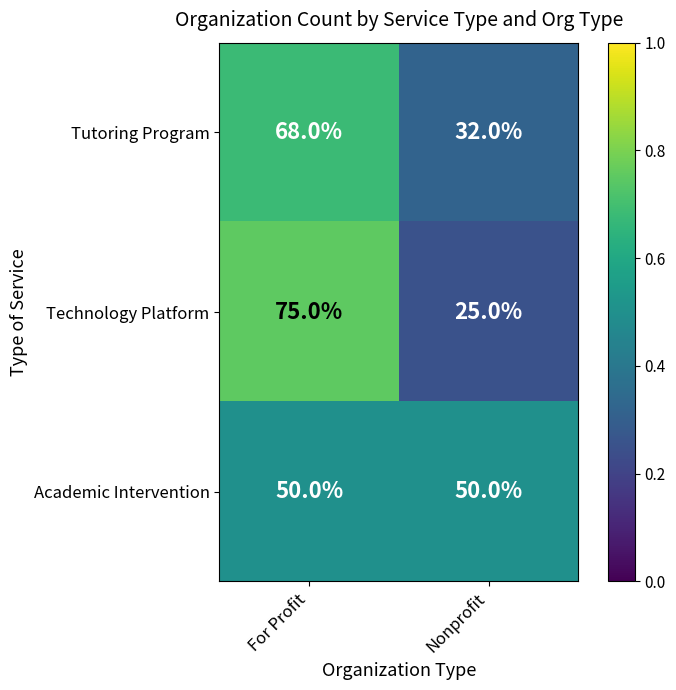

Is the value of Academic Intervention at Nonprofit greater than the value of Technology Platform at For Profit?

No